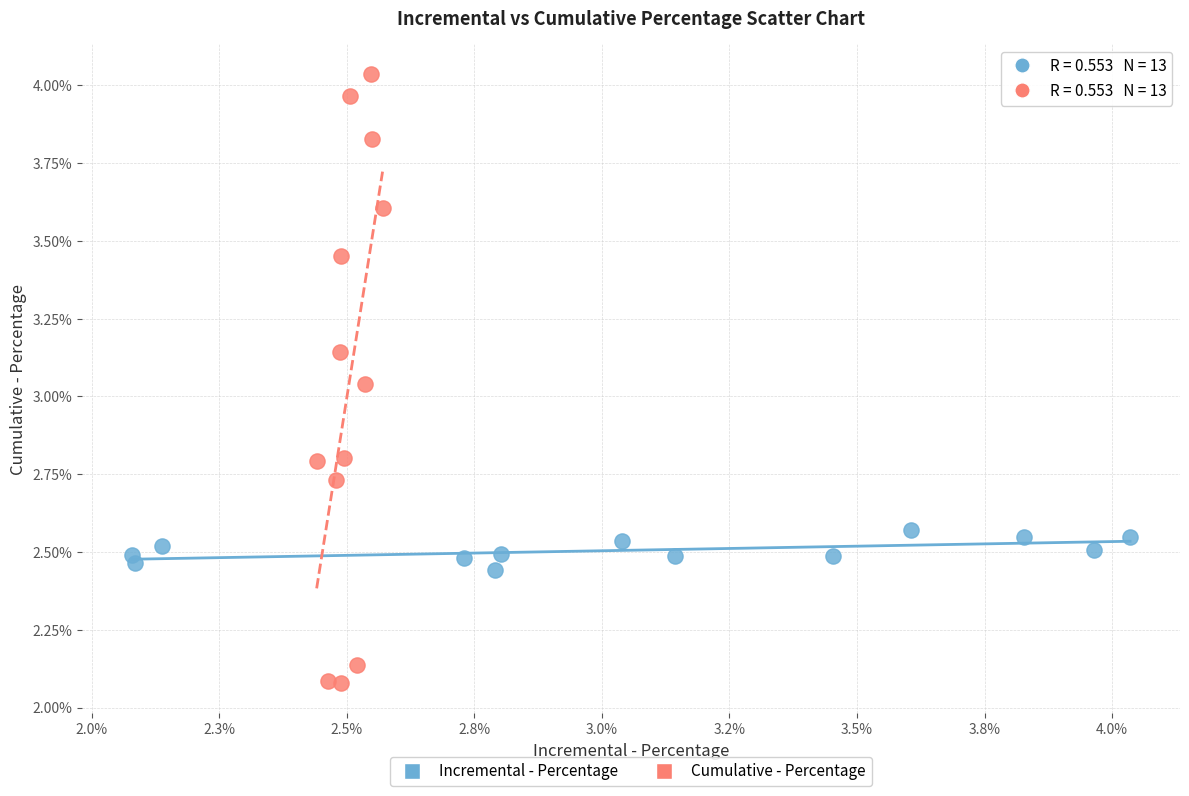

Which series reaches the minimum Y coordinate?

Cumulative - Percentage